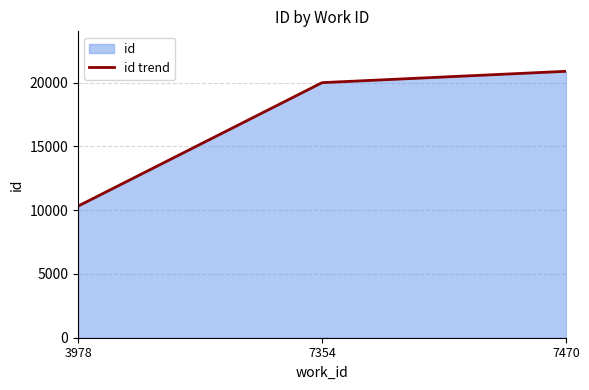

List the labels in order of value, largest first.

7470, 7354, 3978